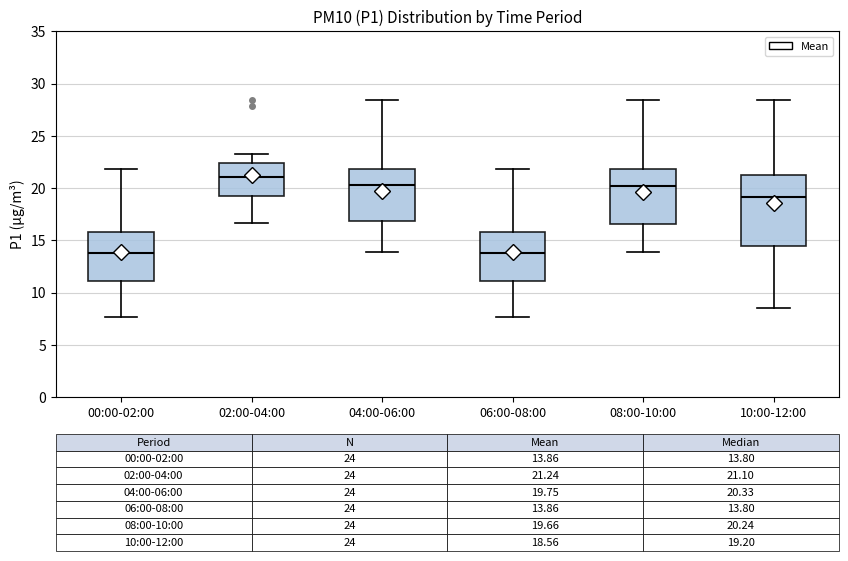

Which box has the highest median line?

02:00-04:00